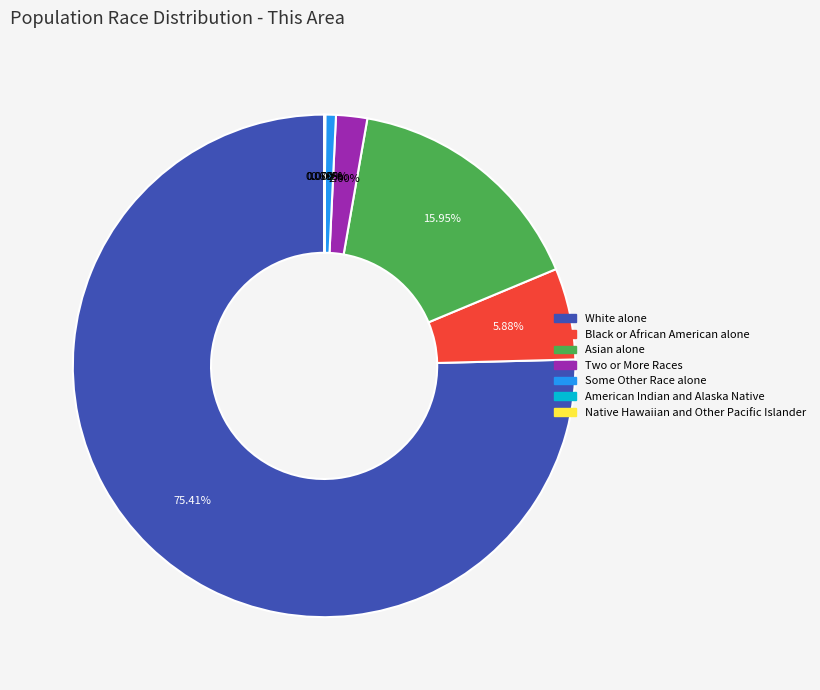

Is the sum of White alone and Native Hawaiian and Other Pacific Islander greater than half?

Yes